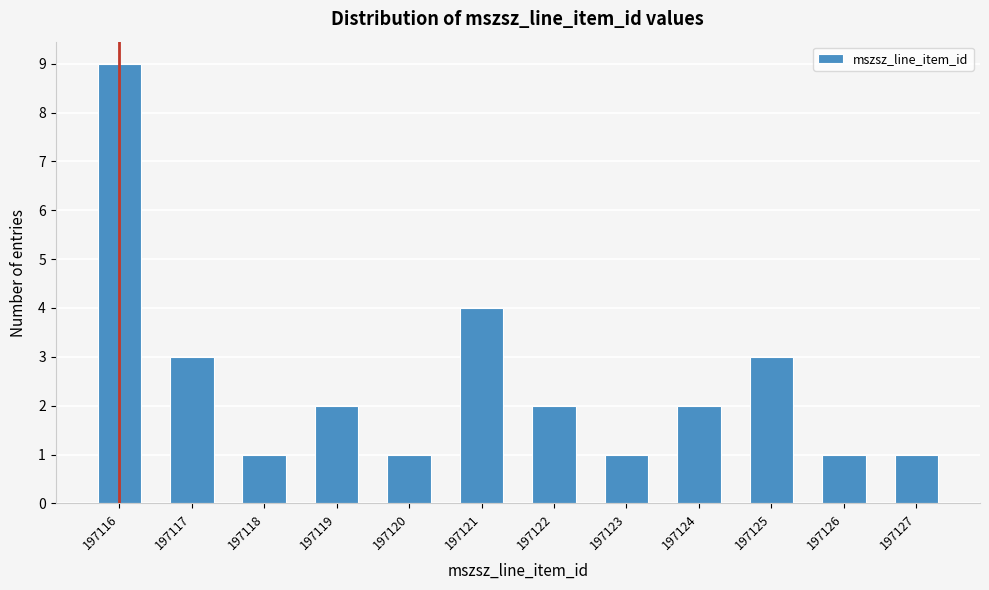

Reading left to right, transcribe all the data shown in this chart.

9	3	1	2	1	4	2	1	2	3	1	1